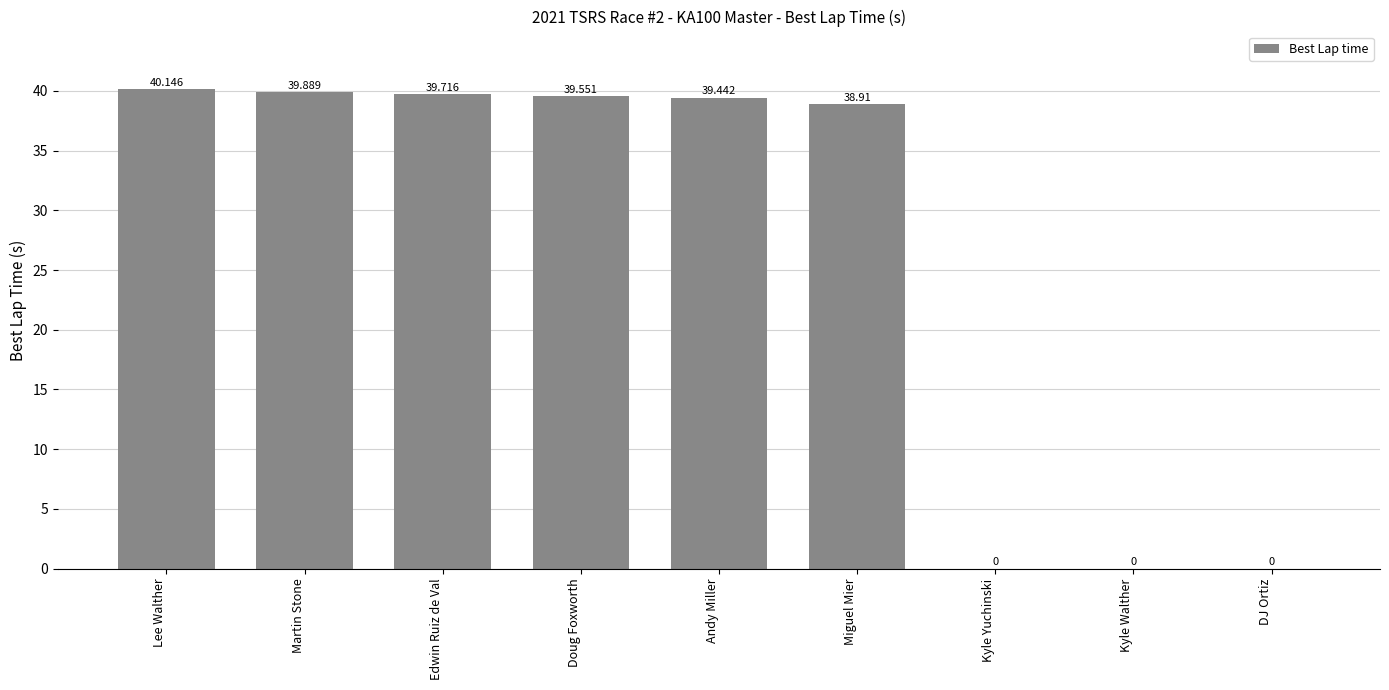

What is the greatest value displayed?

40.1